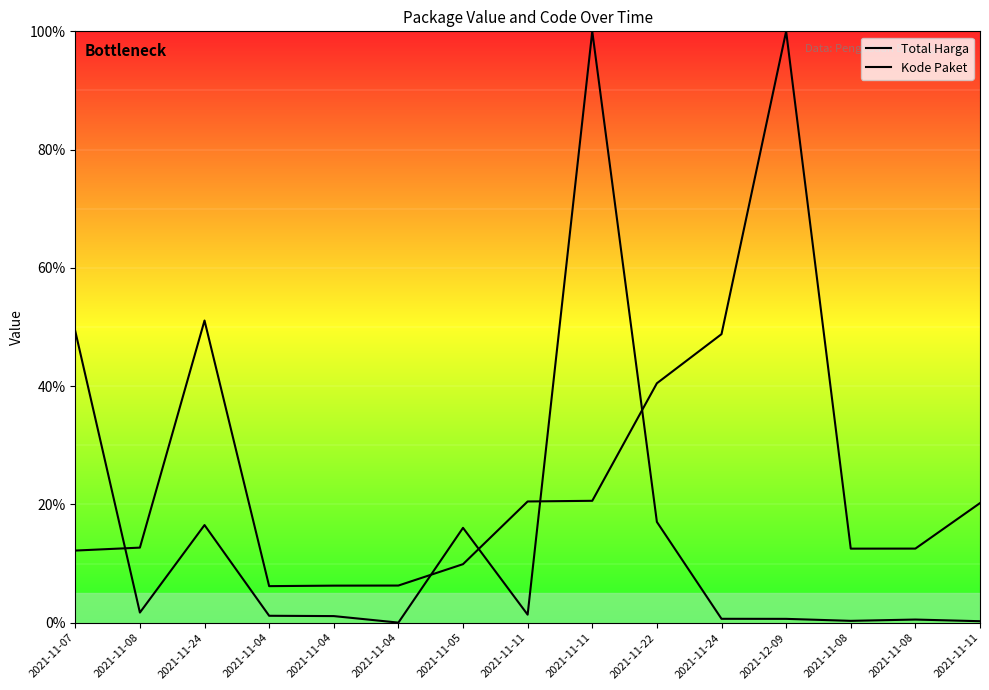

How many data points in Kode Paket are above 12?

11